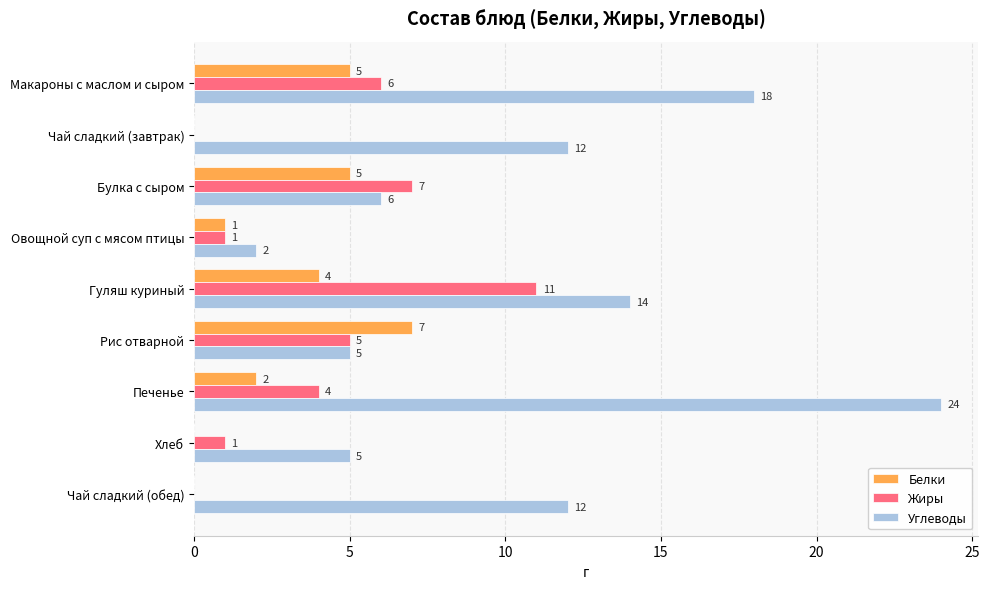

What is the sum of the Жиры values at Чай сладкий (обед) and Рис отварной?

5